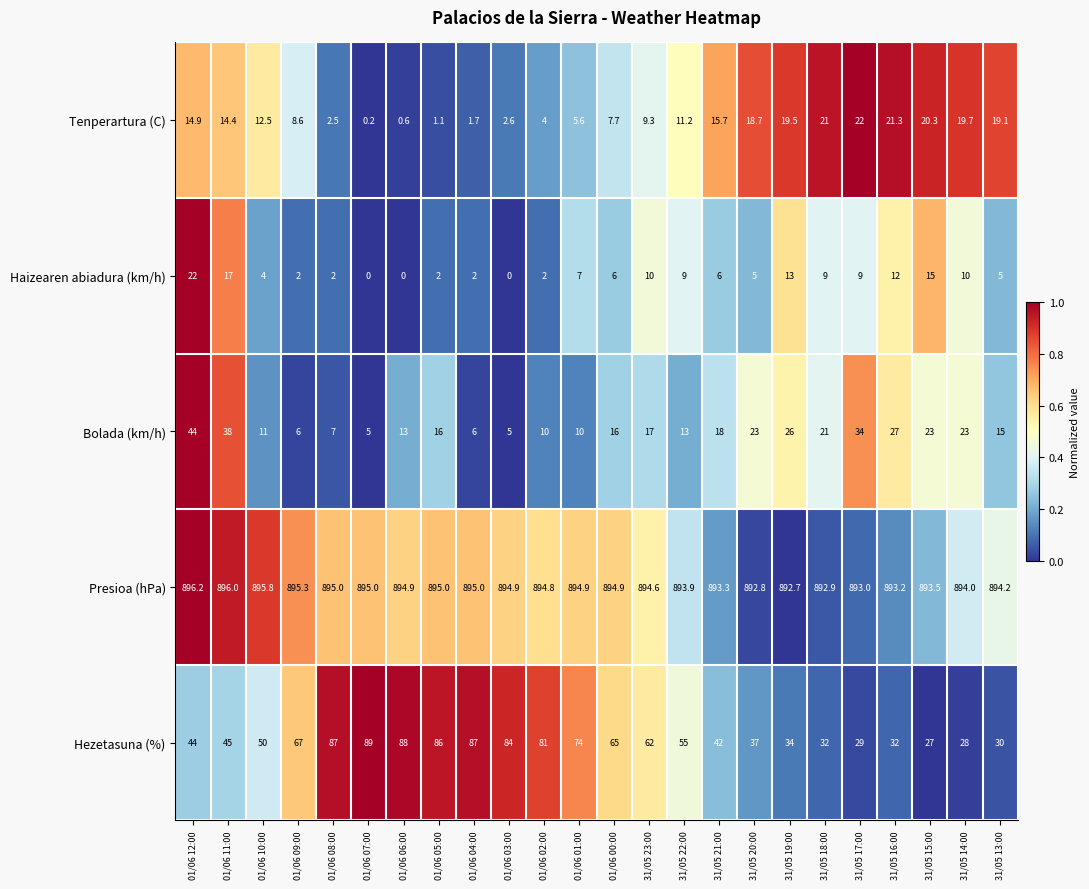

How many values in the Tenperartura (C) series are below 12?

12